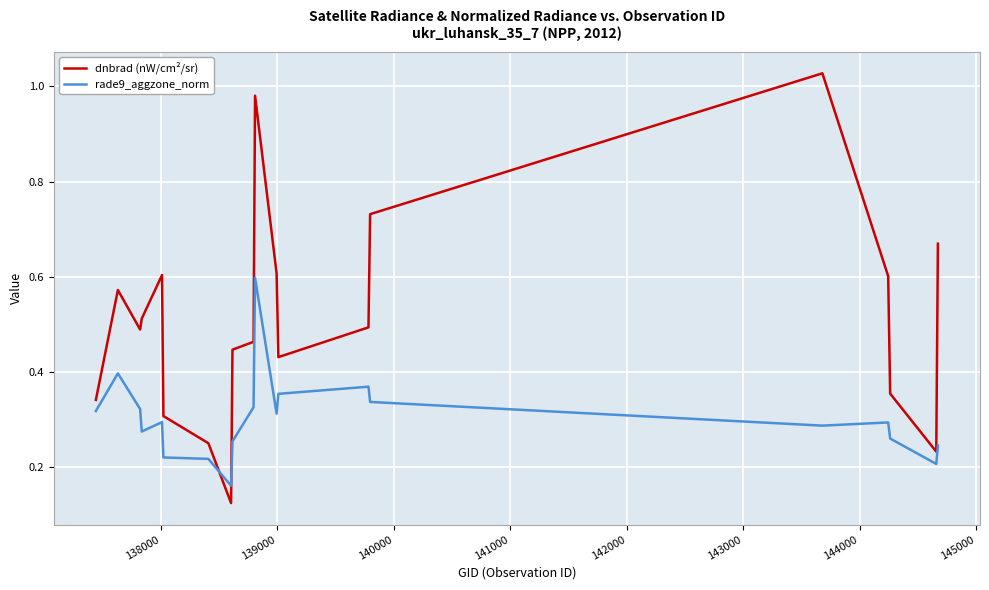

Which series has the widest spread of values?

dnbrad (nW/cm²/sr)